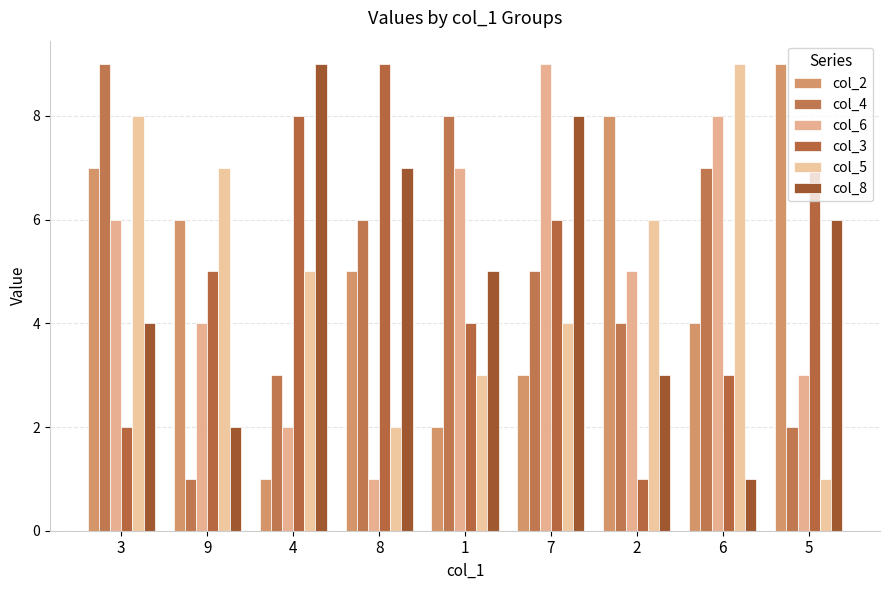

How many col_4 values are between 3 and 7?

5